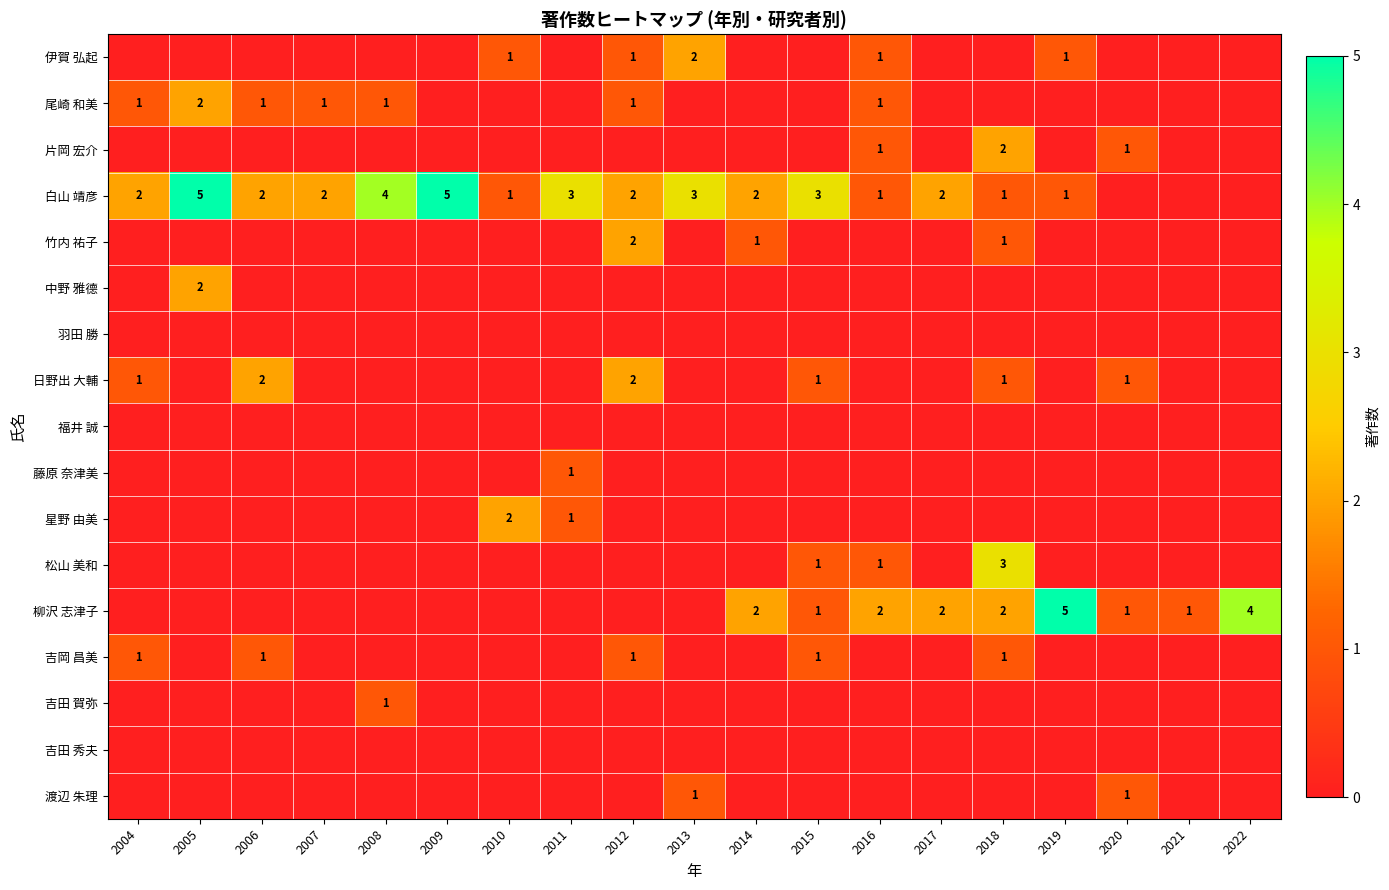

How many data points does each series have?

19